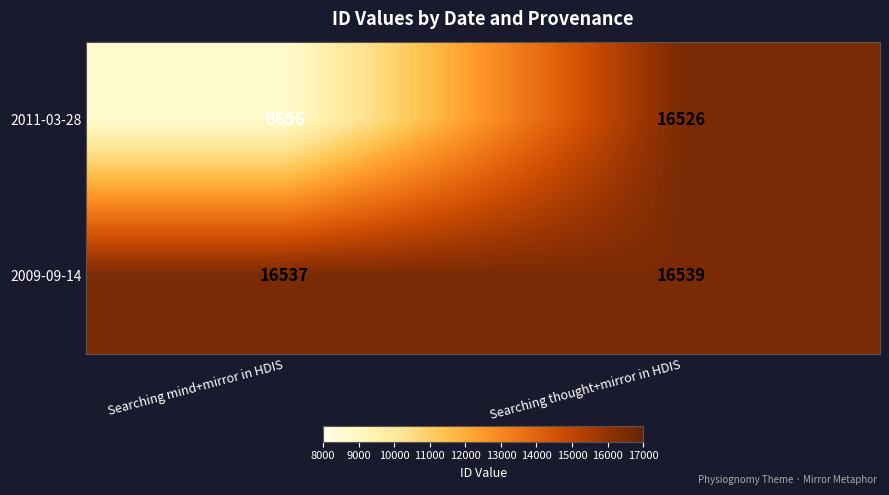

What is the maximum value shown in the chart?

16539